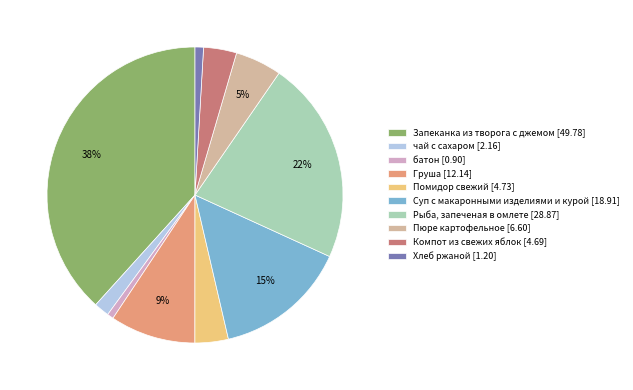

Is it true that Пюре картофельное is 1% of the pie?

False